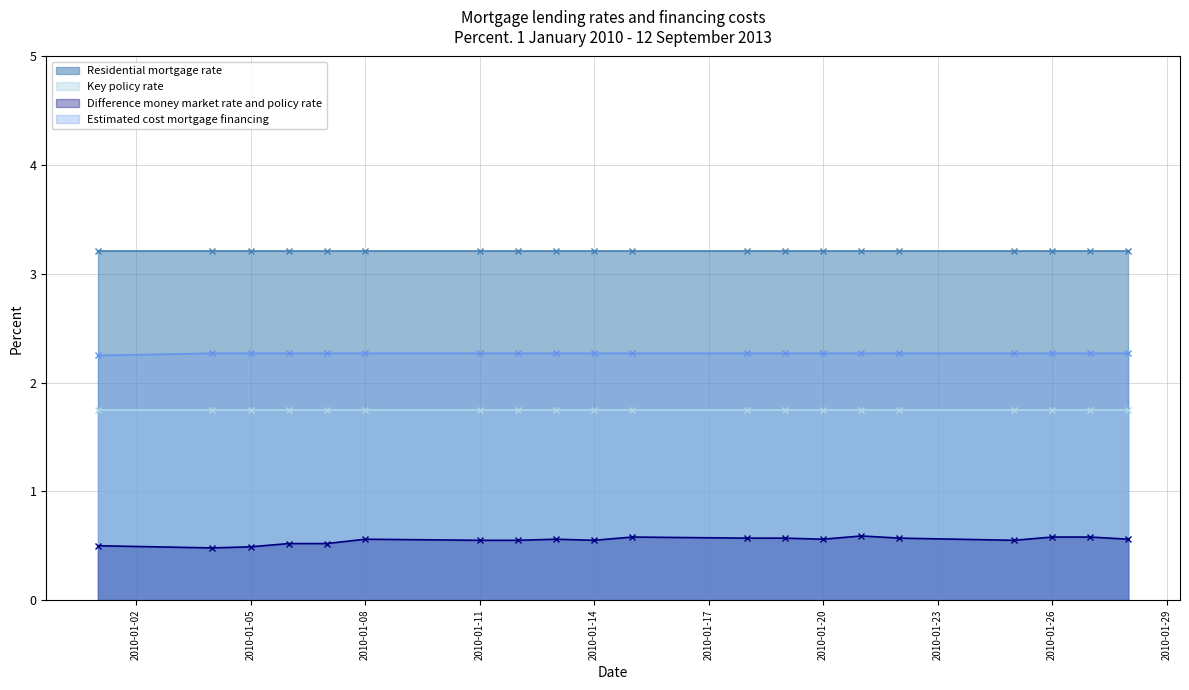

True or false: Estimated cost mortgage financing has a value of 0.5 at 2010-01-08.

False